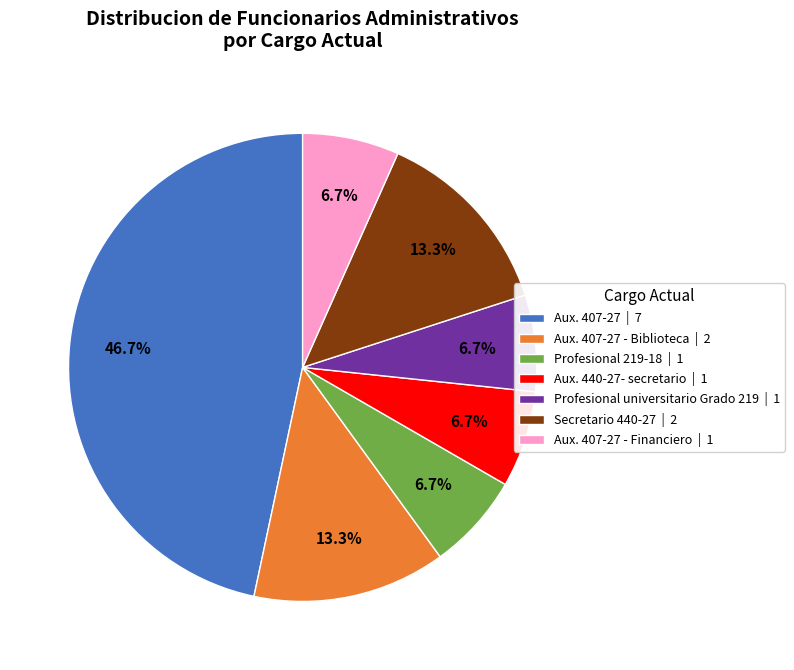

What is the largest slice in the pie chart?

Aux. 407-27 | 7